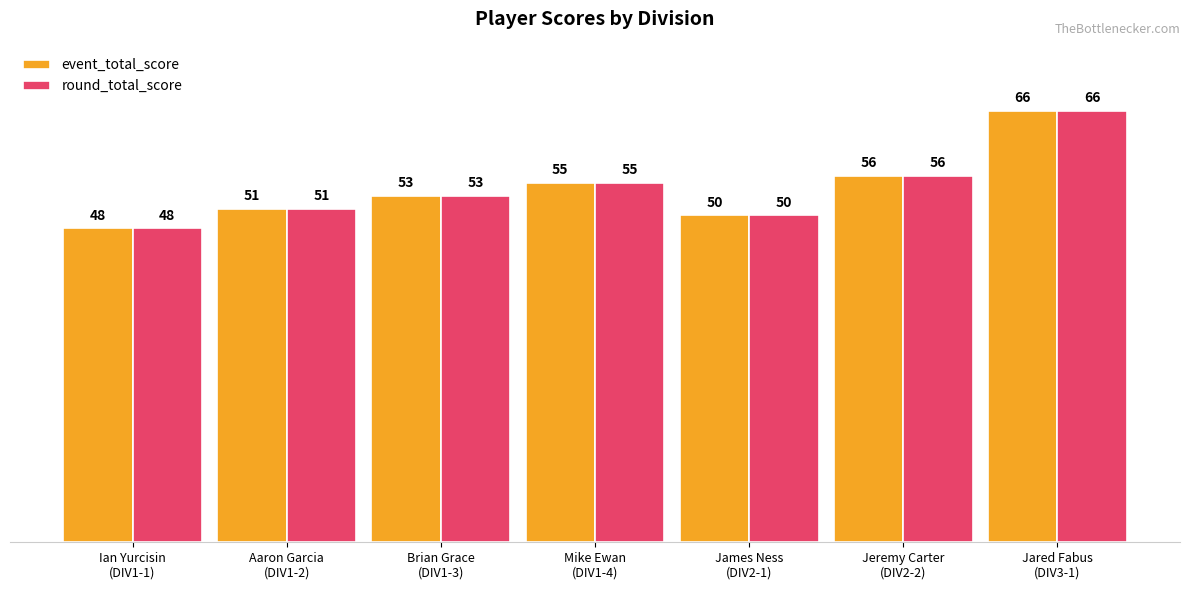

What is the lowest value of the round_total_score series?

48